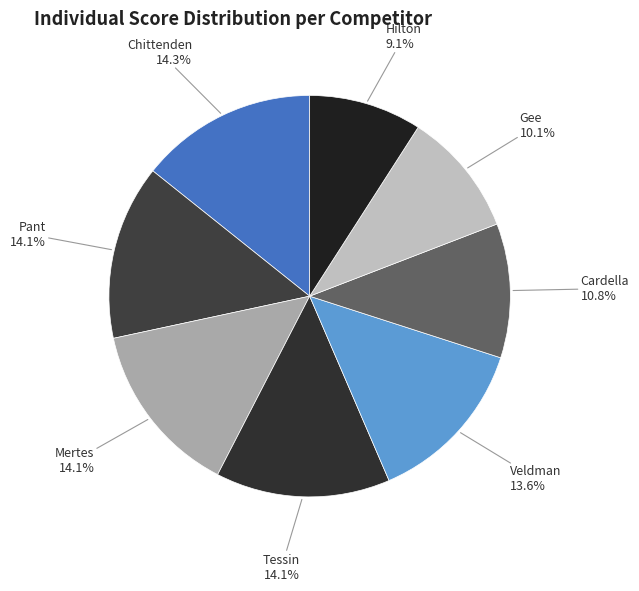

Do Tessin and Cardella together represent more than half of the pie?

No